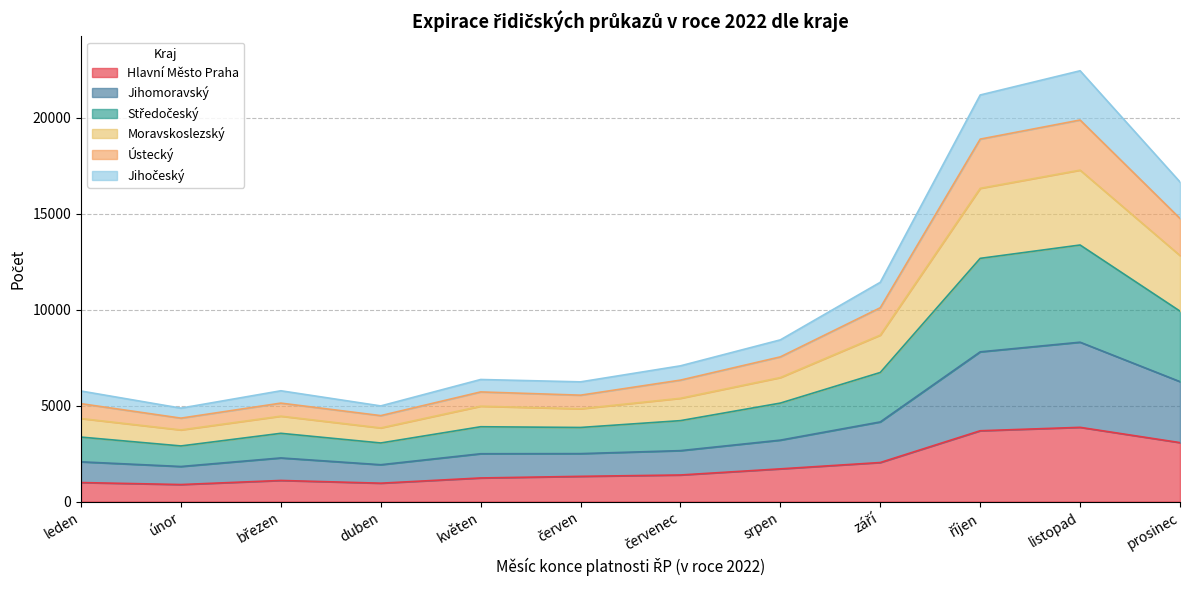

True or false: Hlavní Město Praha has a value of 5963 at listopad.

False